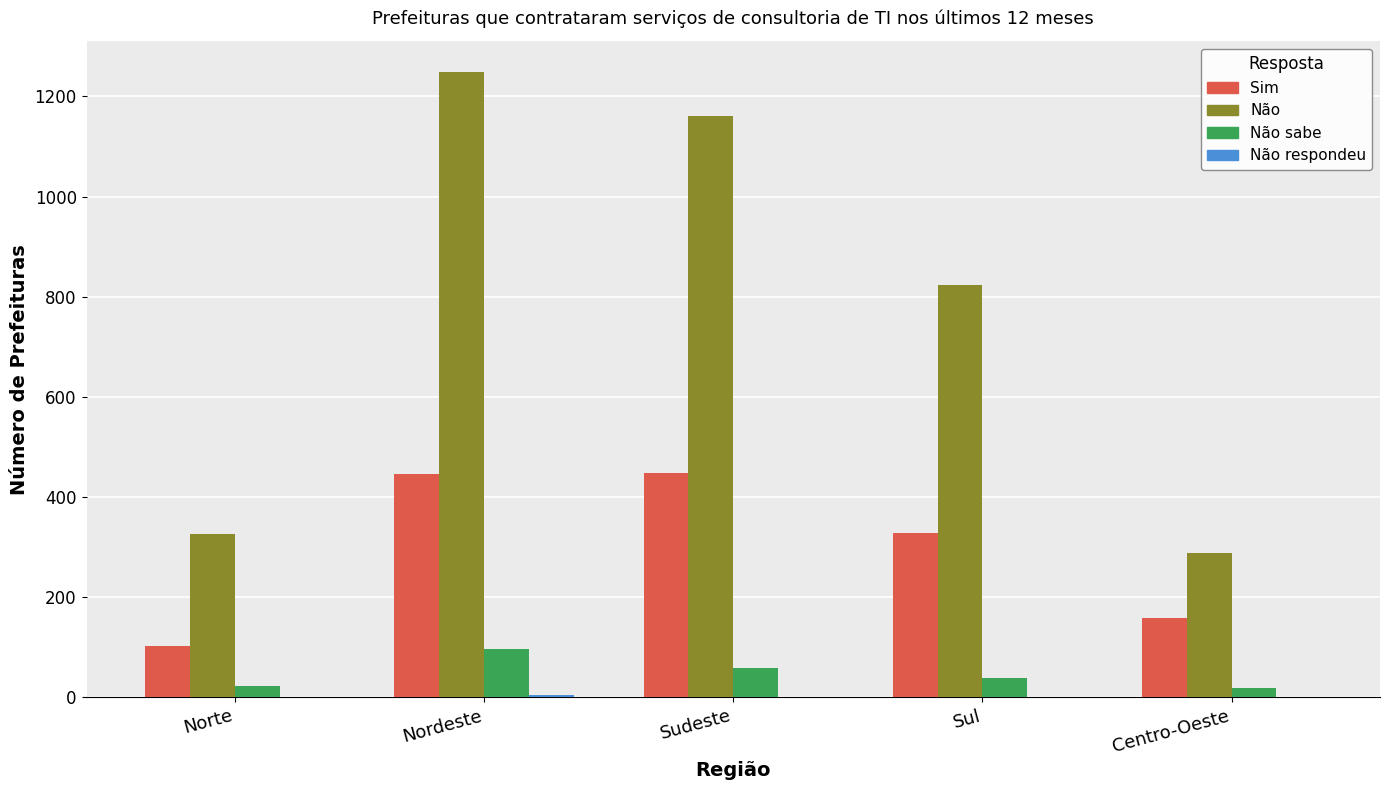

What is the average value of the Sim series?

296